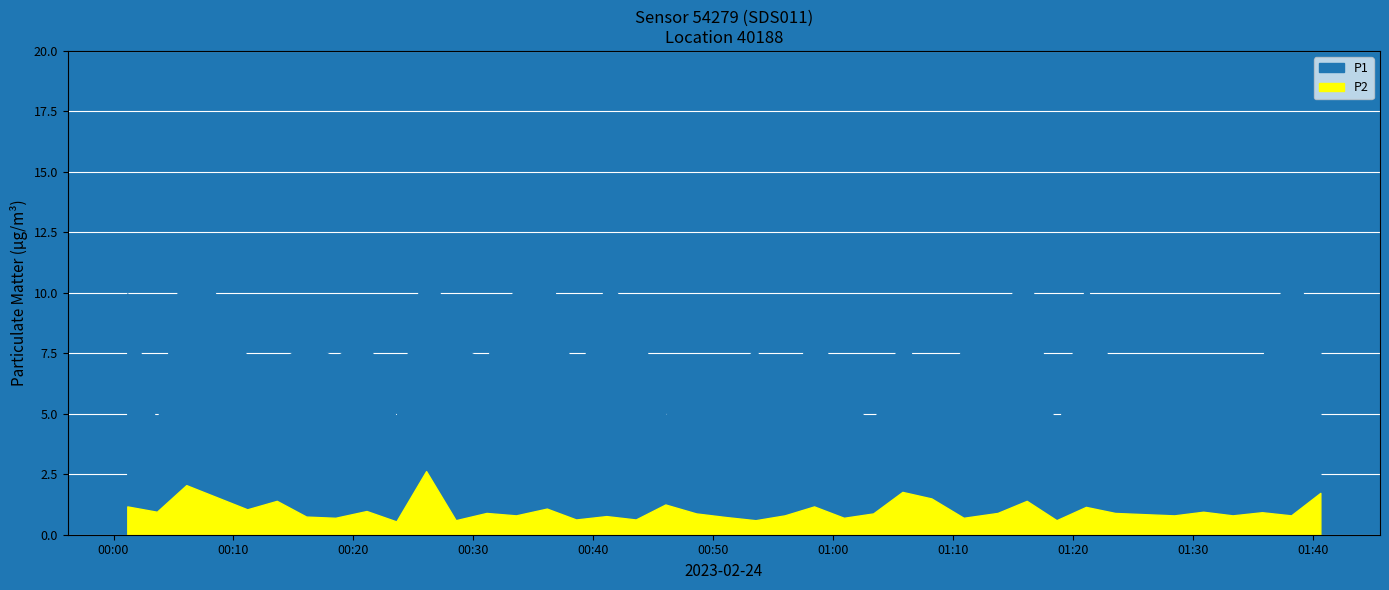

What value does the P1 series have at 2023-02-24T00:03:37?

4.5